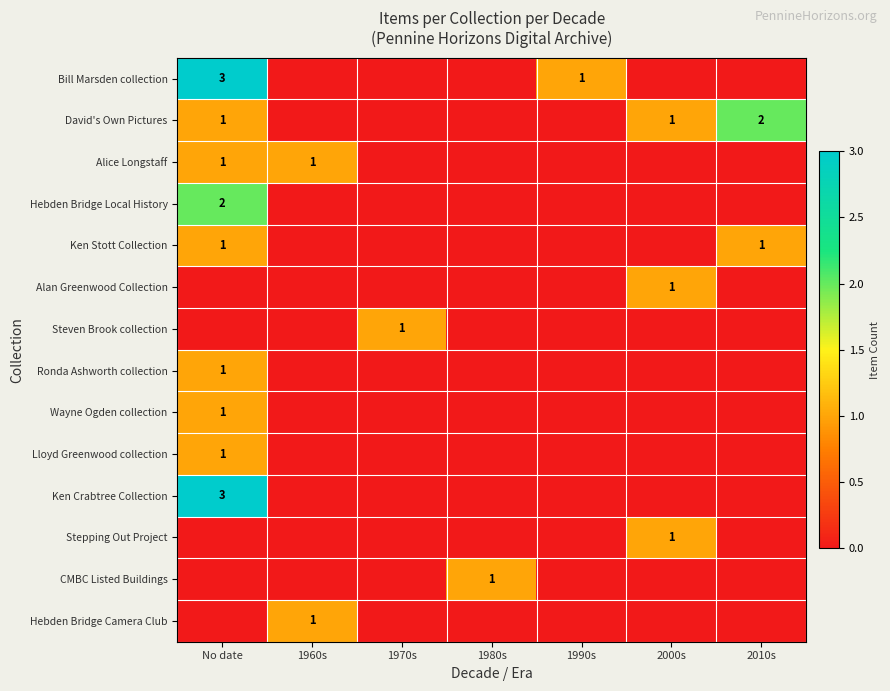

The value of Stepping Out Project at 2000s is 2. True or false?

False